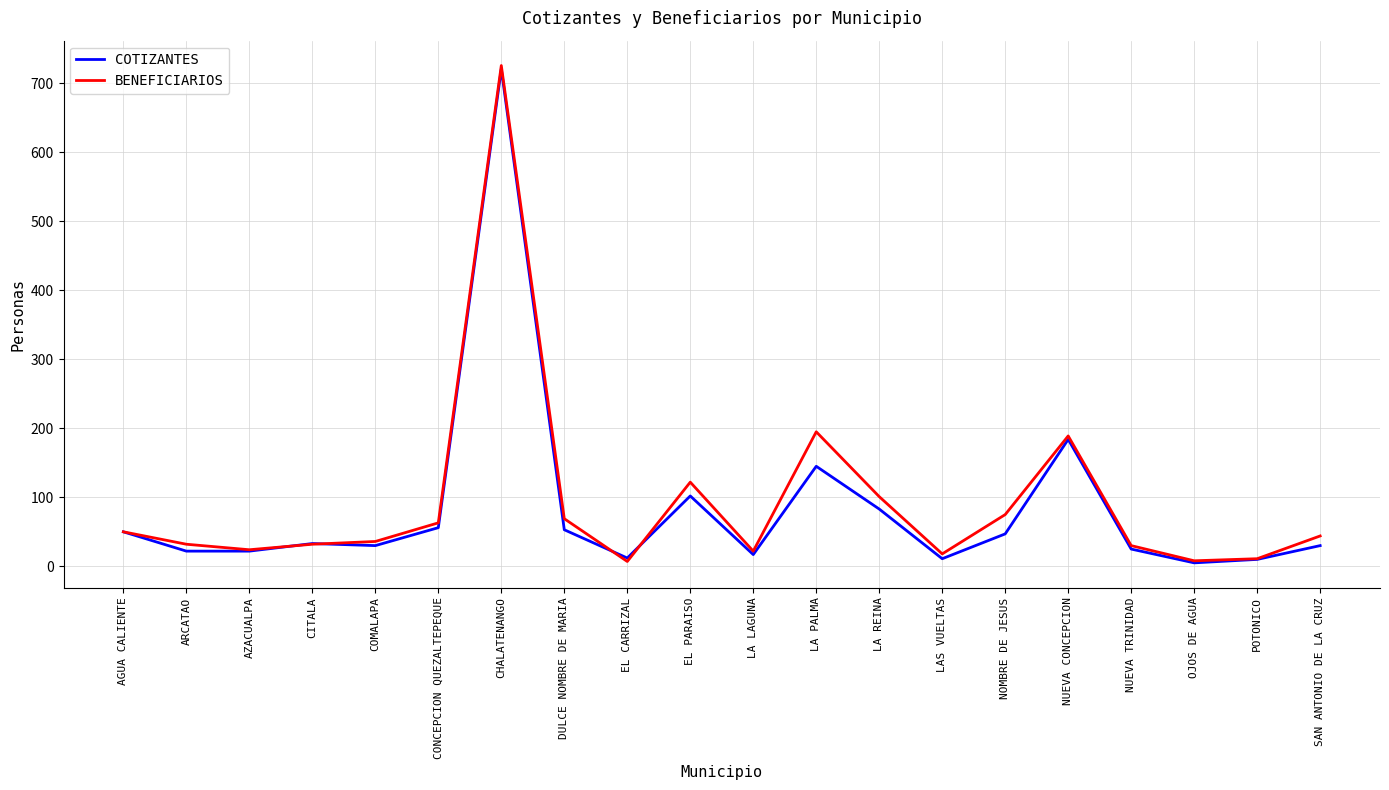

Count the number of categories in the chart.

20